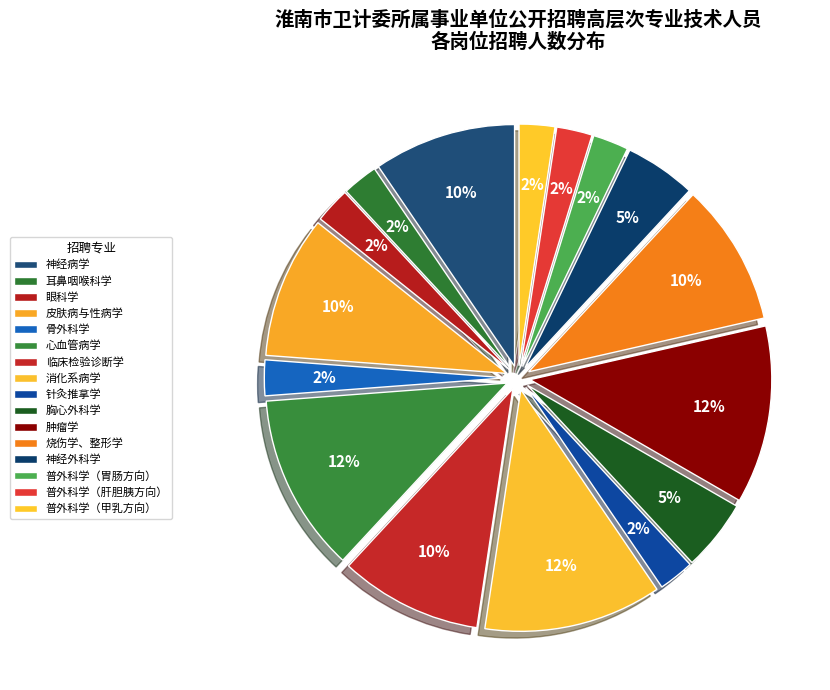

What is the largest slice in the pie chart?

心血管病学